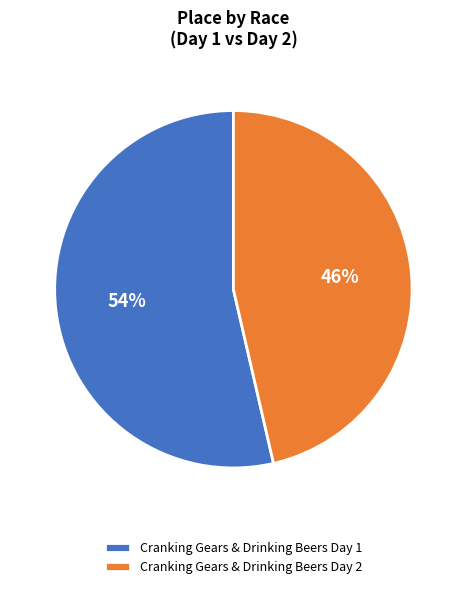

What percentage is the Cranking Gears & Drinking Beers Day 1 slice, to the nearest percent?

54%